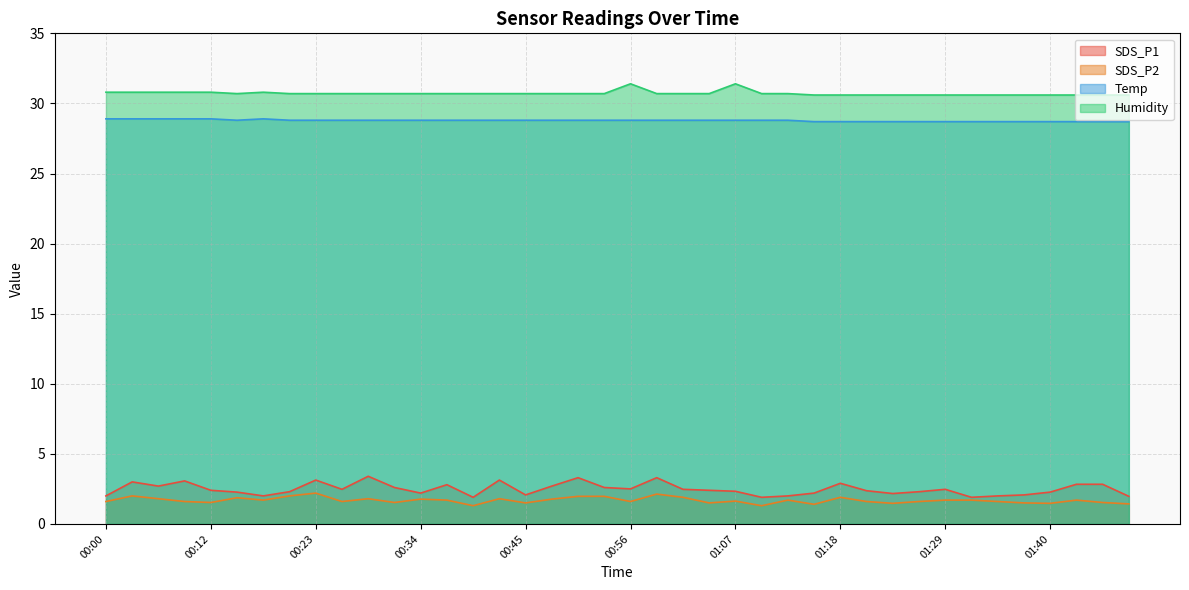

What is the total value across all series at 00:42?

64.4